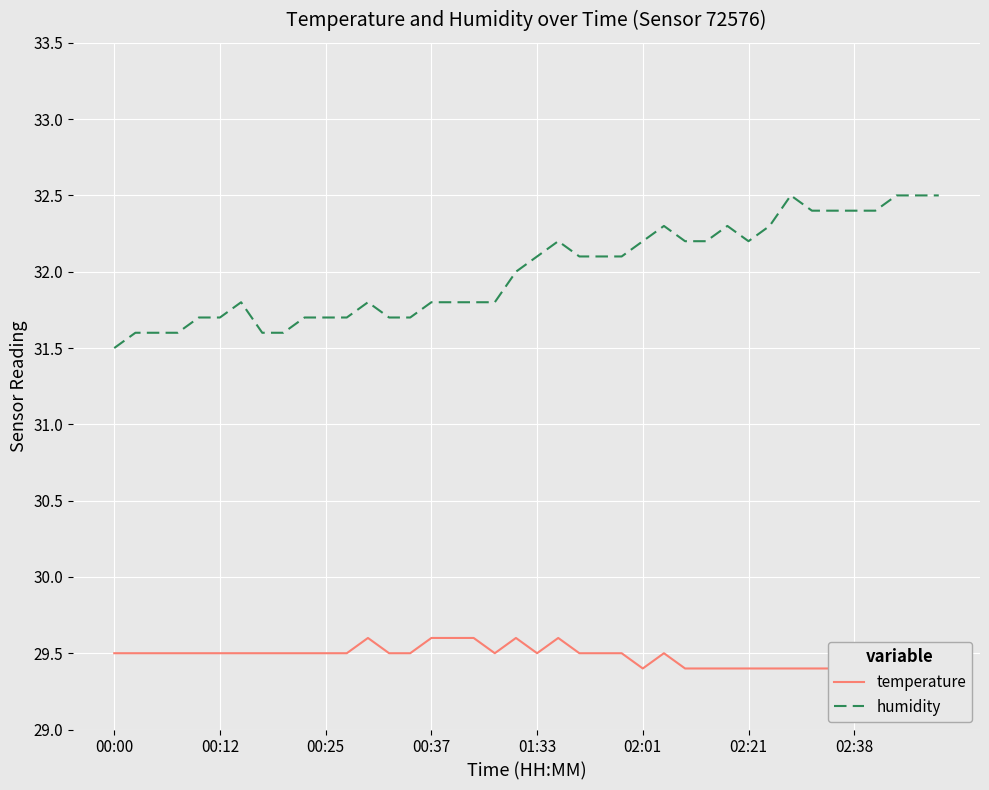

True or false: humidity has a value of 32.2 at 02:01.

True